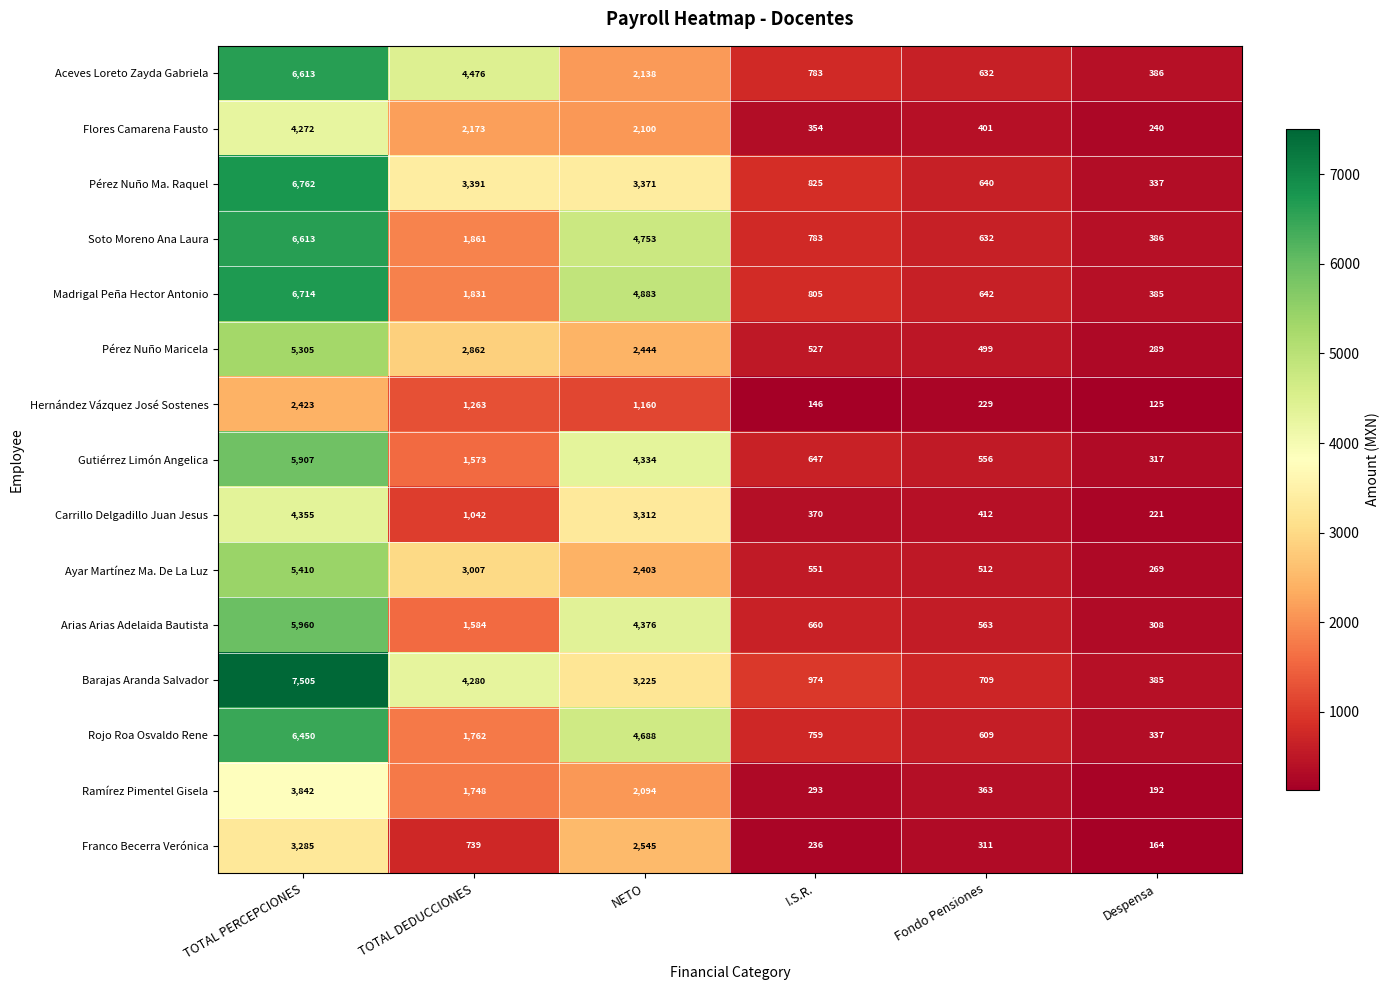

What is the maximum value shown in the chart?

7505